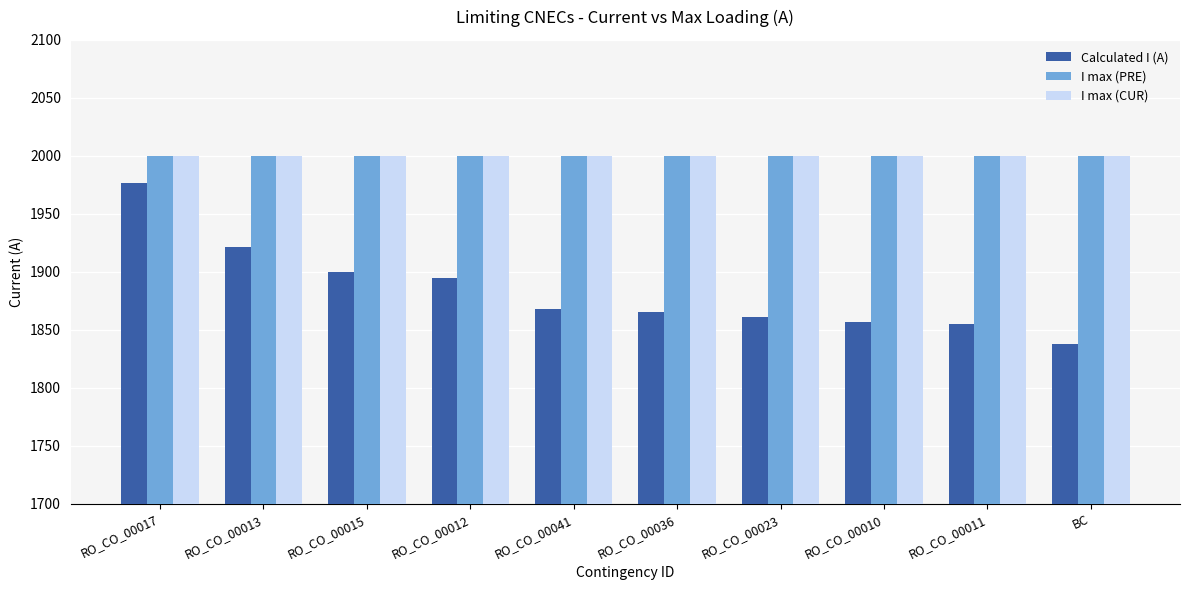

Between RO_CO_00013 and RO_CO_00036, which series saw the biggest shift?

Calculated I (A)